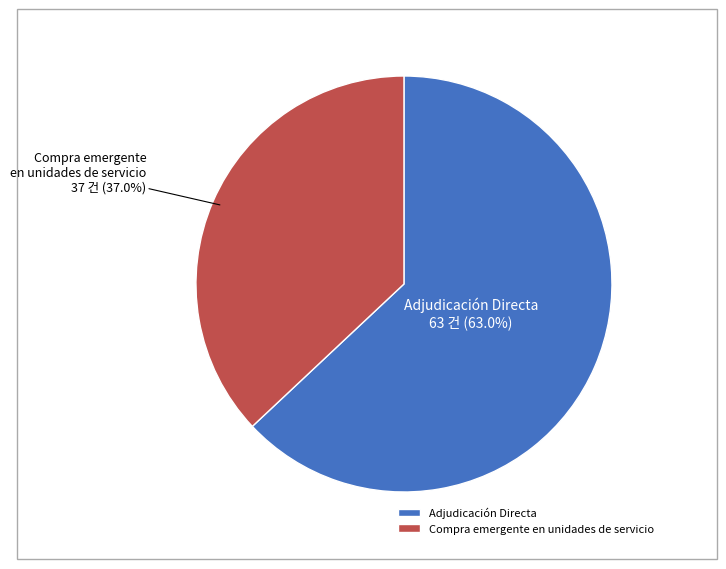

What portion of the pie excludes Adjudicación Directa?

37.0%